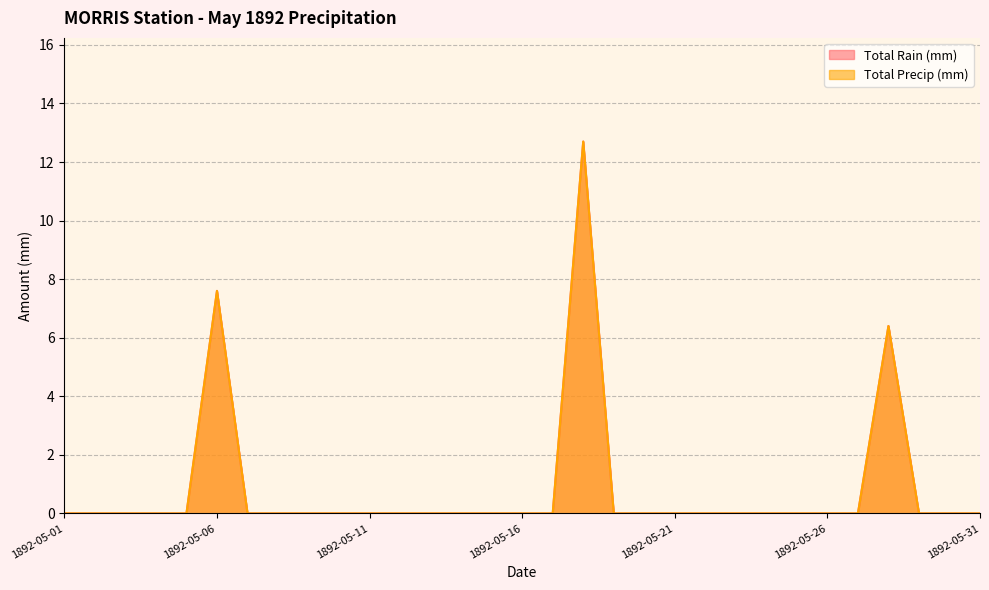

Reading right to left, extract all data points from this chart.

Total Rain (mm): 0.0	0.0	0.0	6.4	0.0	0.0	0.0	0.0	0.0	0.0	0.0	0.0	0.0	12.7	0.0	0.0	0.0	0.0	0.0	0.0	0.0	0.0	0.0	0.0	0.0	7.6	0.0	0.0	0.0	0.0	0.0
Total Precip (mm): 0.0	0.0	0.0	6.4	0.0	0.0	0.0	0.0	0.0	0.0	0.0	0.0	0.0	12.7	0.0	0.0	0.0	0.0	0.0	0.0	0.0	0.0	0.0	0.0	0.0	7.6	0.0	0.0	0.0	0.0	0.0